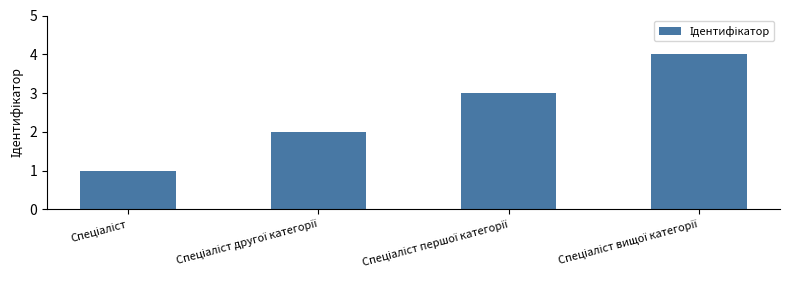

What is the sum of all values?

10